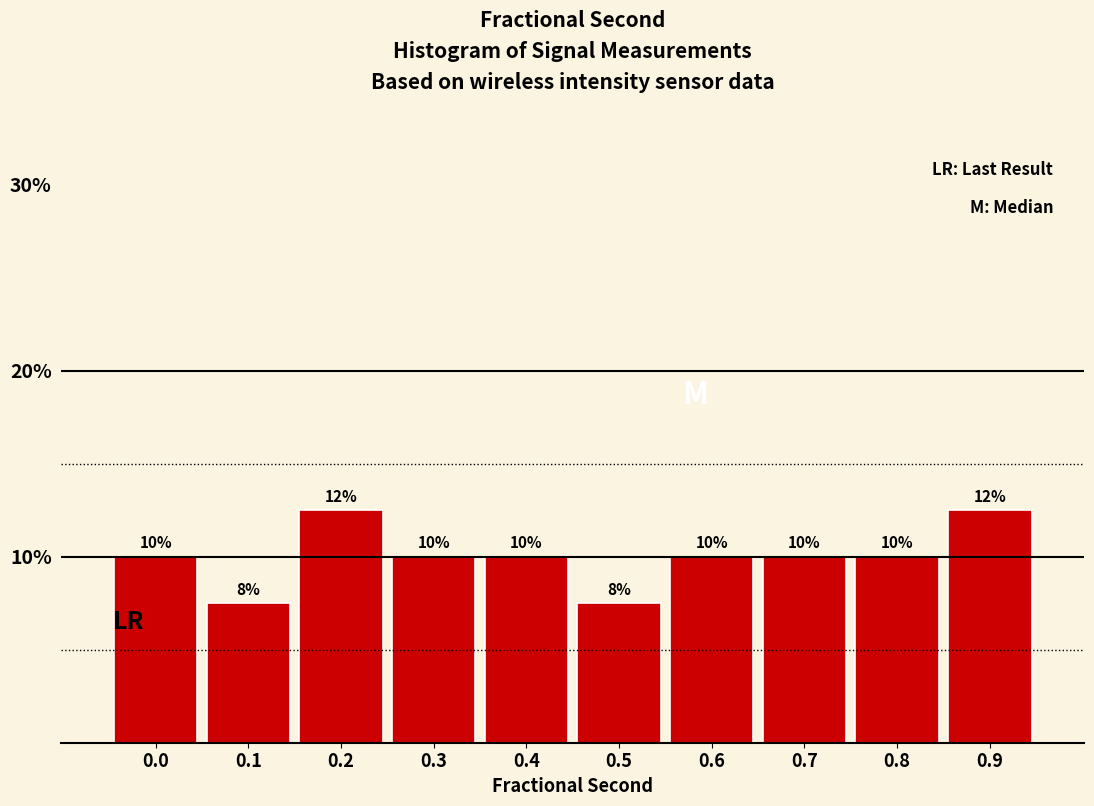

What is the maximum value shown in the chart?

12.5